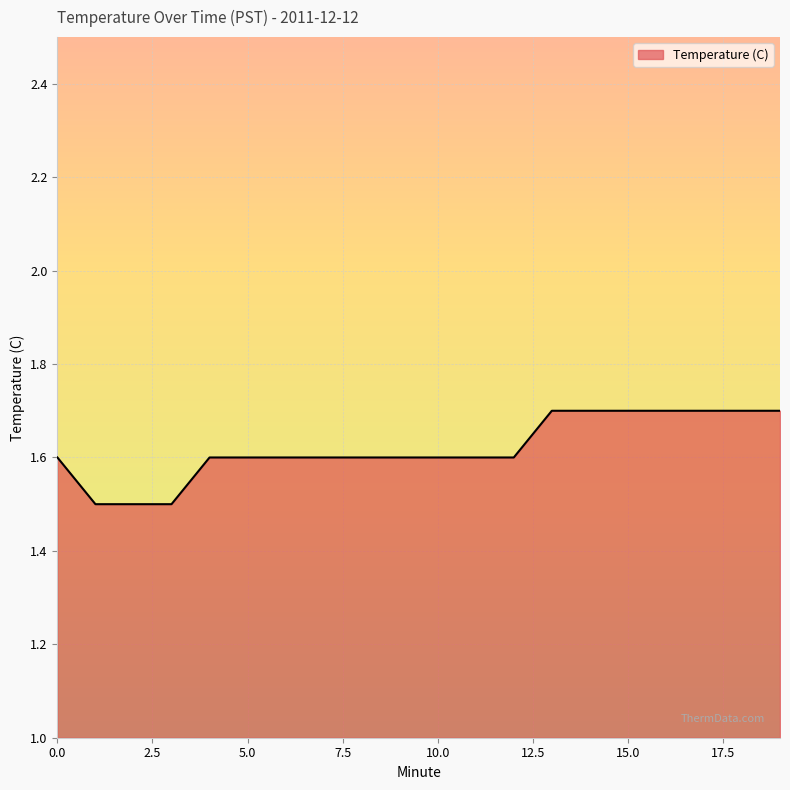

How many lines are shown in the chart?

1